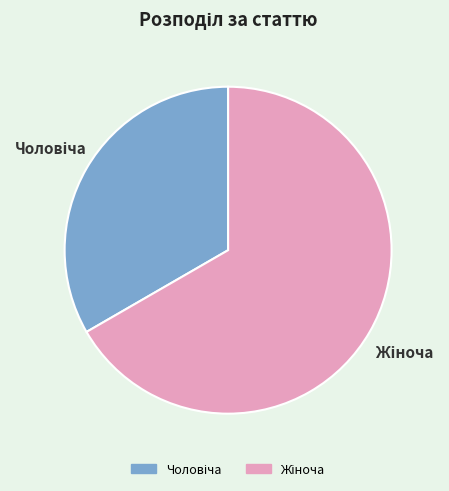

What is the change in value from Чоловіча to Жіноча?

+1